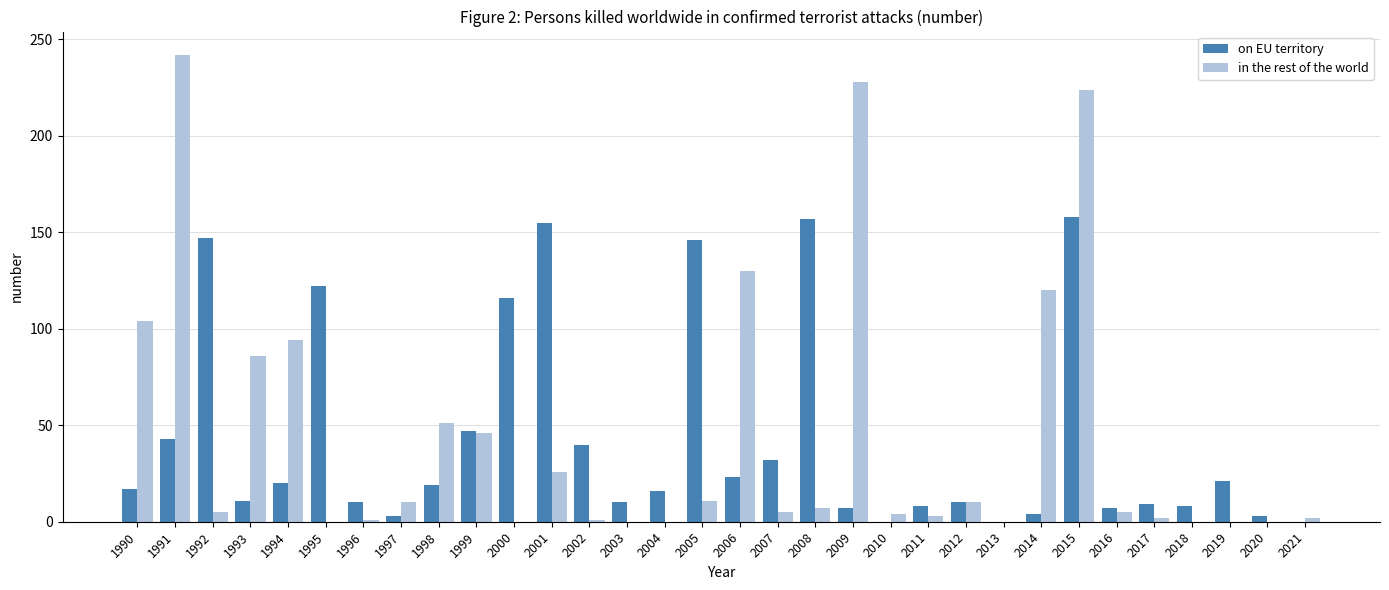

At which label is on EU territory closest to 79?

1999